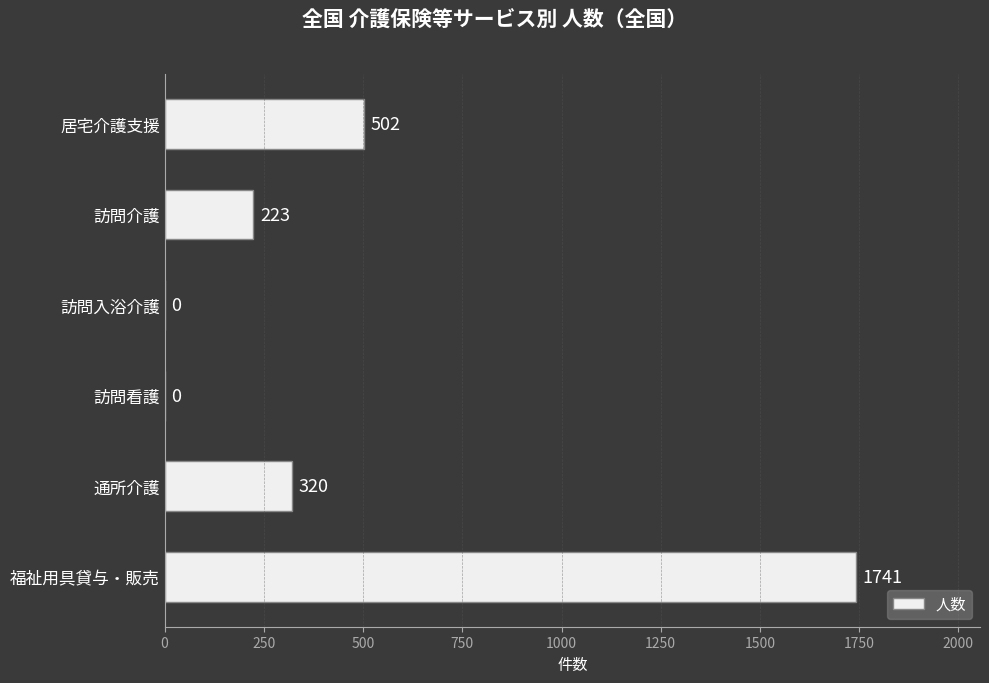

How many series are shown in this chart?

1